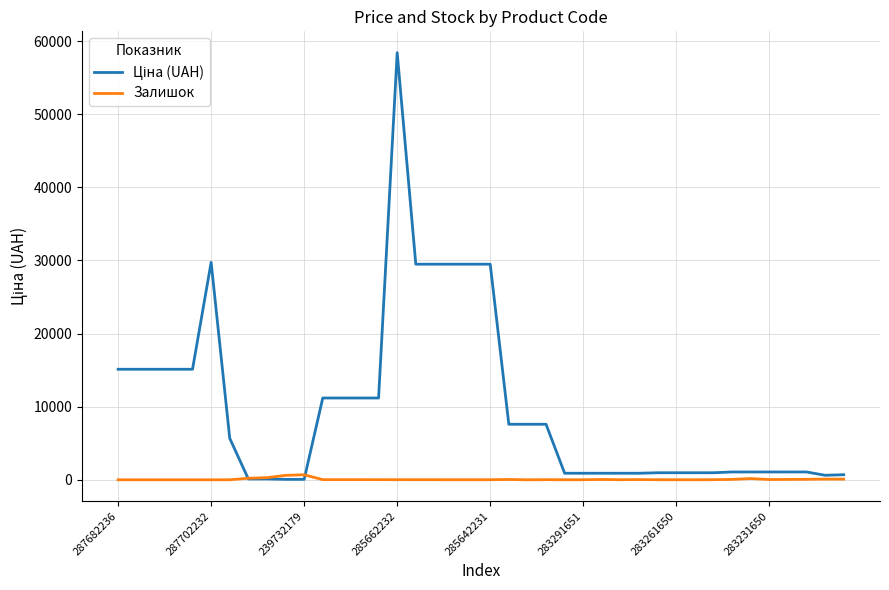

How many lines are shown in the chart?

2